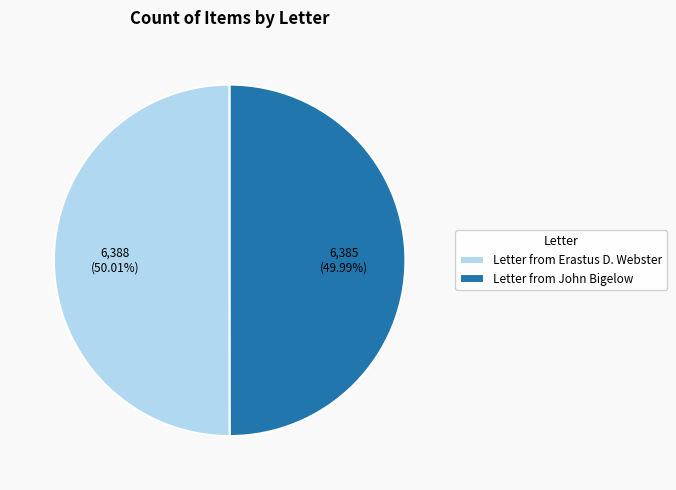

To the nearest percent, what percentage of the pie is Letter from Erastus D. Webster?

50%